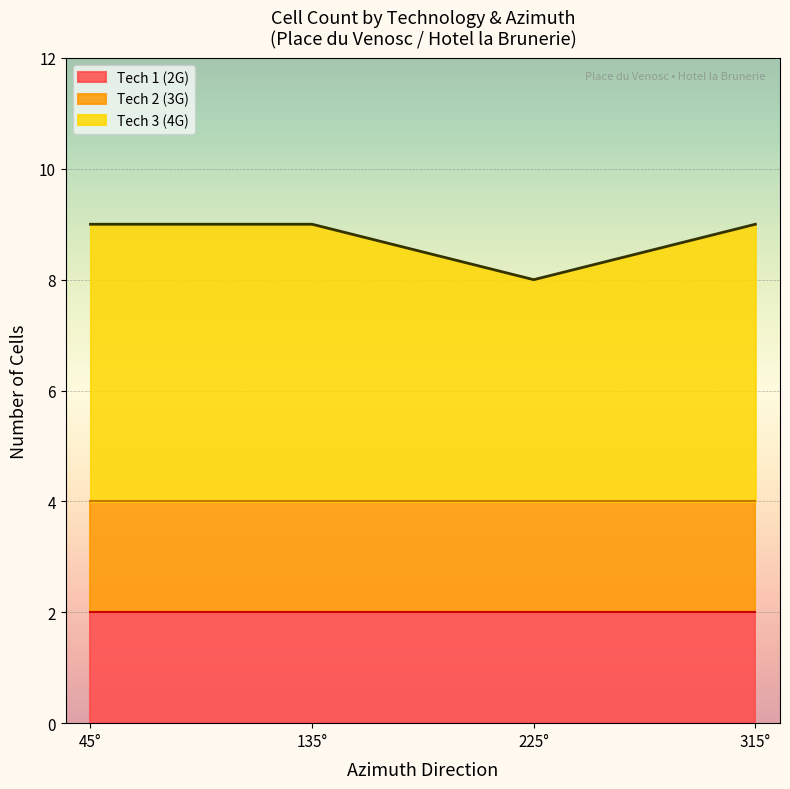

At which label does Tech 1 (2G) reach its minimum?

45